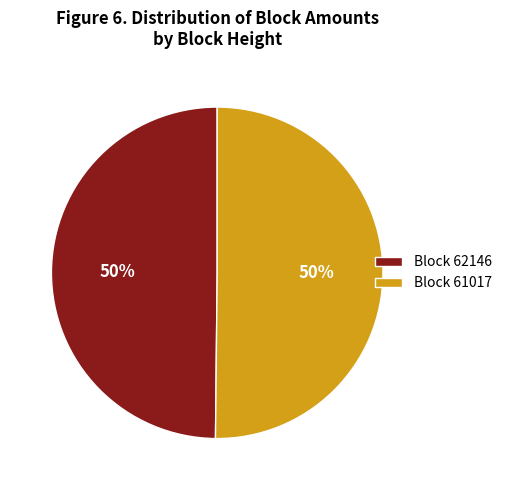

To the nearest percent, what is the average slice percentage?

50%